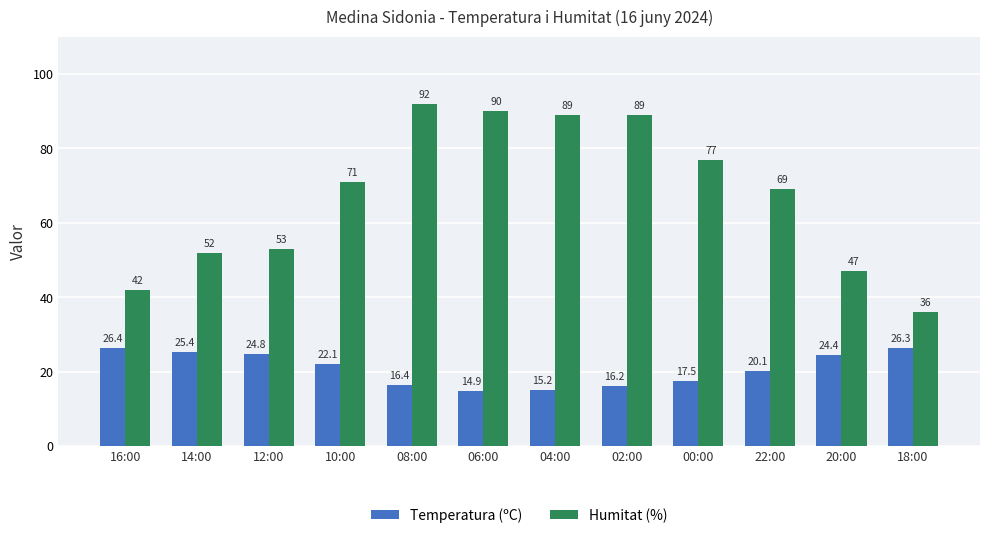

What is the average value of the Temperatura (ºC) series?

20.8